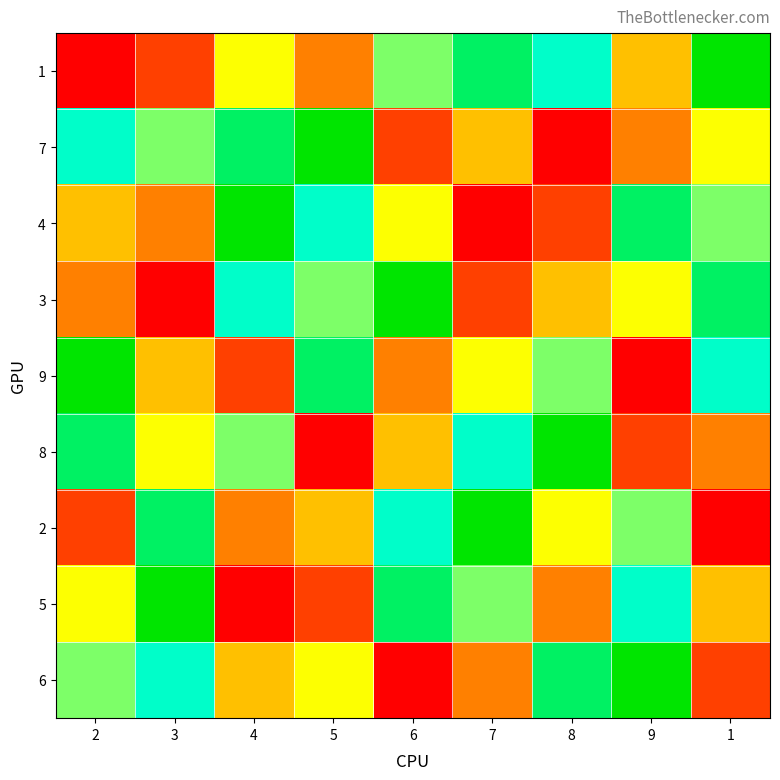

Reading left to right, extract all data points from this chart.

1: 2=1	3=2	4=5	5=3	6=6	7=8	8=7	9=4	1=9
7: 2=7	3=6	4=8	5=9	6=2	7=4	8=1	9=3	1=5
4: 2=4	3=3	4=9	5=7	6=5	7=1	8=2	9=8	1=6
3: 2=3	3=1	4=7	5=6	6=9	7=2	8=4	9=5	1=8
9: 2=9	3=4	4=2	5=8	6=3	7=5	8=6	9=1	1=7
8: 2=8	3=5	4=6	5=1	6=4	7=7	8=9	9=2	1=3
2: 2=2	3=8	4=3	5=4	6=7	7=9	8=5	9=6	1=1
5: 2=5	3=9	4=1	5=2	6=8	7=6	8=3	9=7	1=4
6: 2=6	3=7	4=4	5=5	6=1	7=3	8=8	9=9	1=2